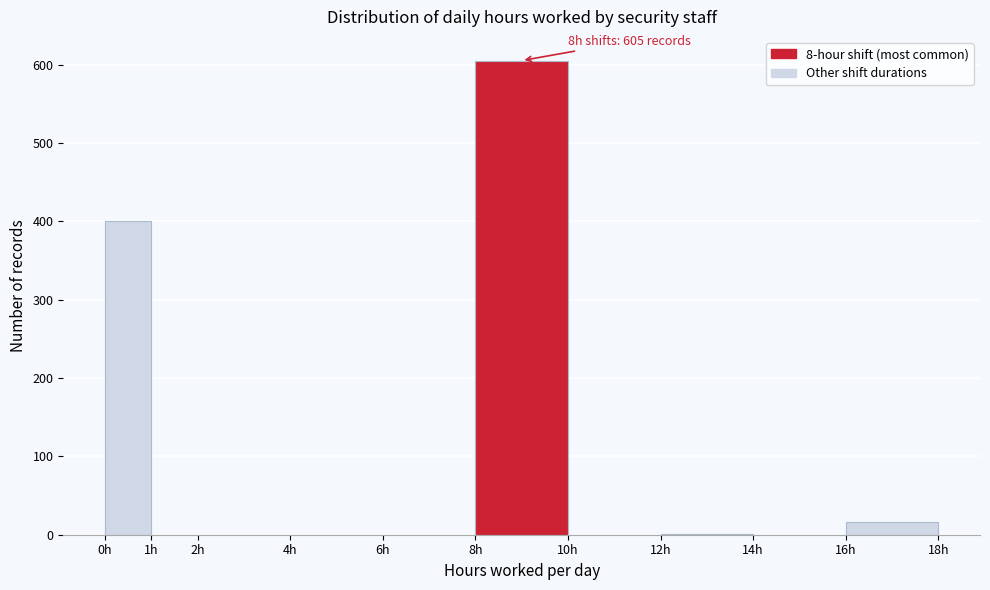

Which range on the x-axis has the tallest bar?

8 to 10